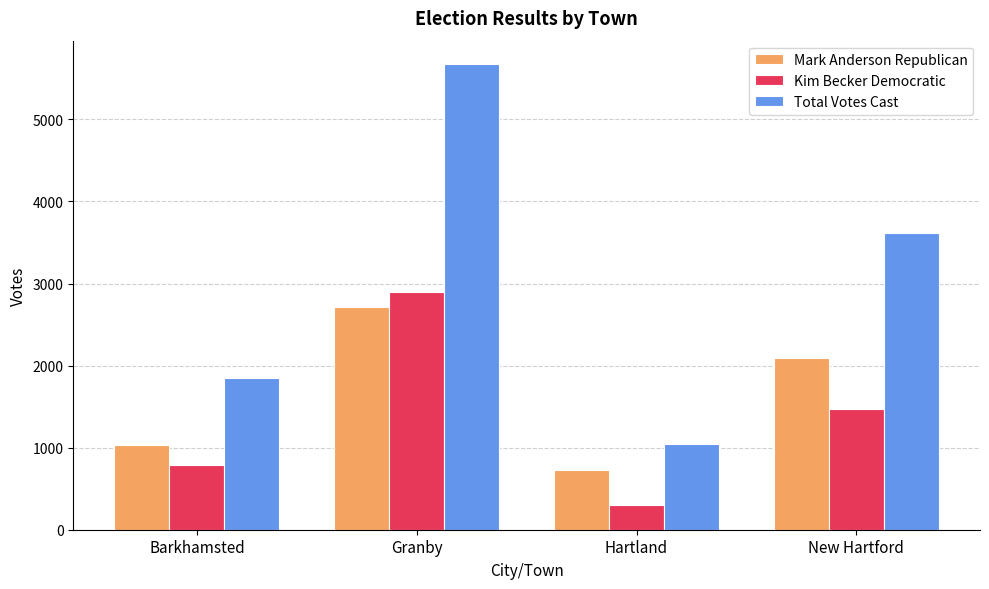

The value of Total Votes Cast at Barkhamsted is 1129. True or false?

False